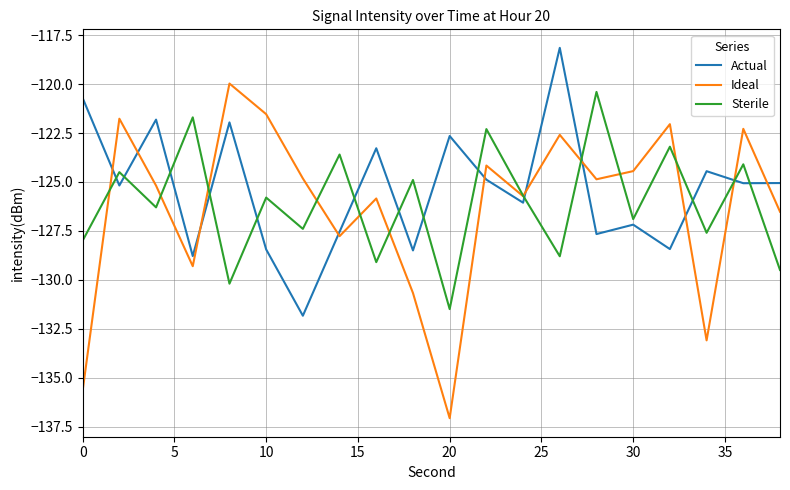

True or false: Actual and Ideal cross at least once.

True